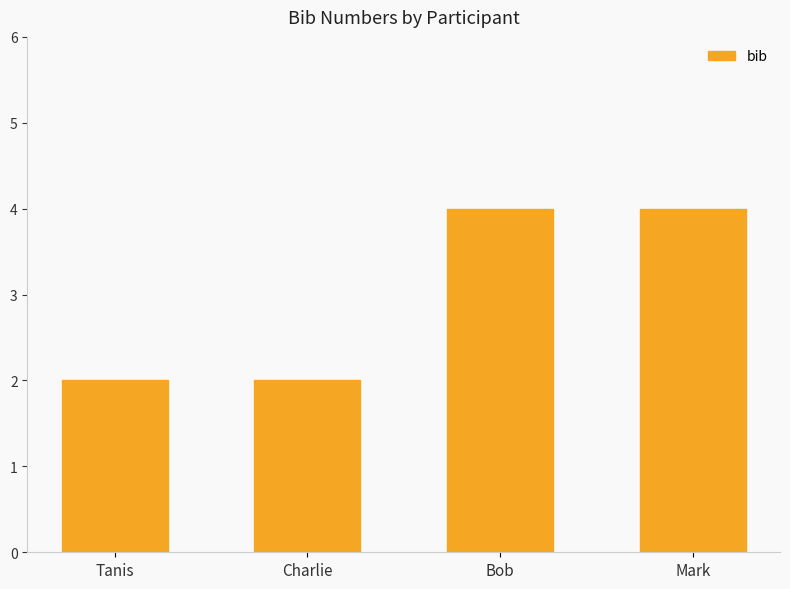

What is the label of the 2nd bar from the left?

Charlie